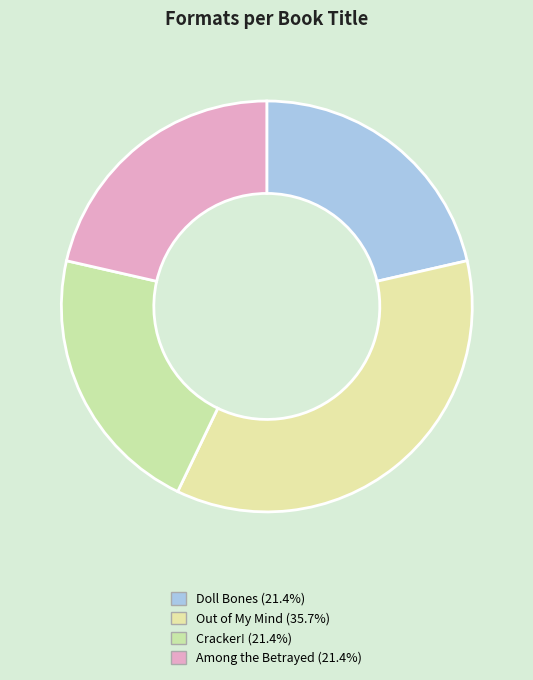

Count the number of slices in the pie.

4